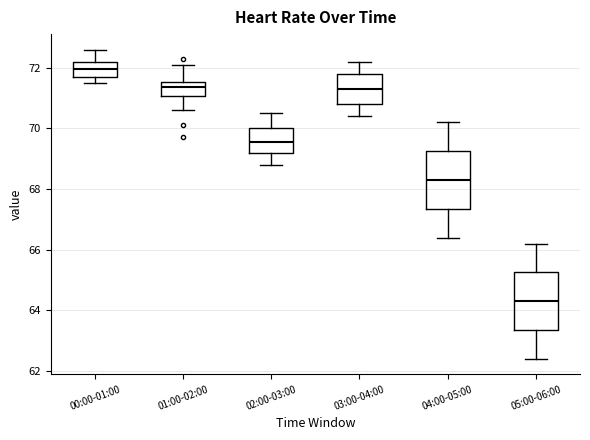

Reading left to right, transcribe this box plot: for each box, give where its median line is, the range the box spans, and where its two whiskers end, as read against the y-axis. The values are not printed on the chart, so give them approximately, as read against the axis.

00:00-01:00: median 72.0, box 71.8 to 72.2, whiskers 71.6 to 72.6
01:00-02:00: median 71.4, box 71.0 to 71.6, whiskers 70.6 to 72.2
02:00-03:00: median 69.6, box 69.2 to 70.0, whiskers 68.8 to 70.6
03:00-04:00: median 71.4, box 70.8 to 71.8, whiskers 70.4 to 72.2
04:00-05:00: median 68.4, box 67.4 to 69.2, whiskers 66.4 to 70.2
05:00-06:00: median 64.4, box 63.4 to 65.2, whiskers 62.4 to 66.2